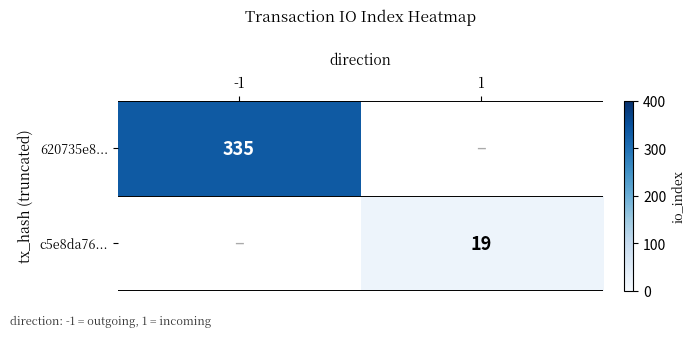

True or false: c5e8da76... has a value of 26.2 at 1.

False